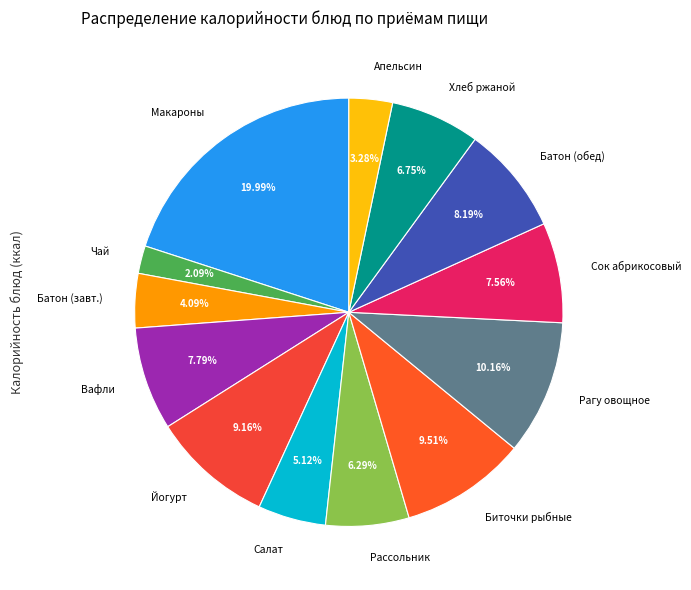

Between Рассольник and Батон (завт.), which is larger?

Рассольник